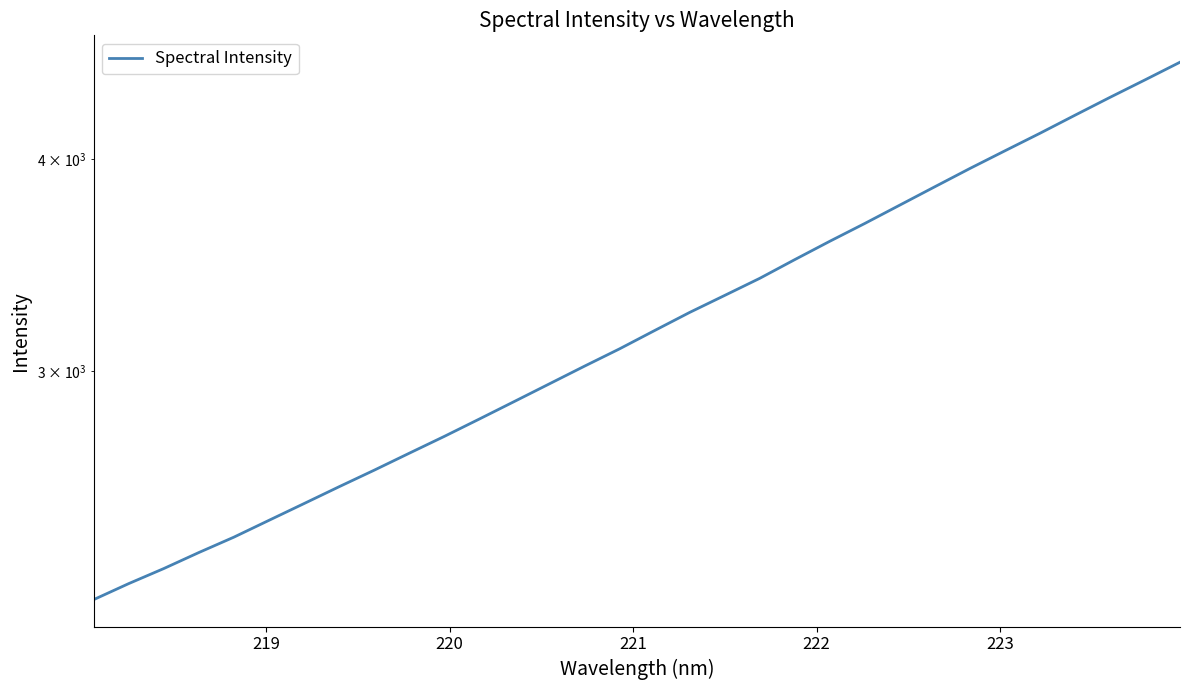

What is the average value?

3221.3